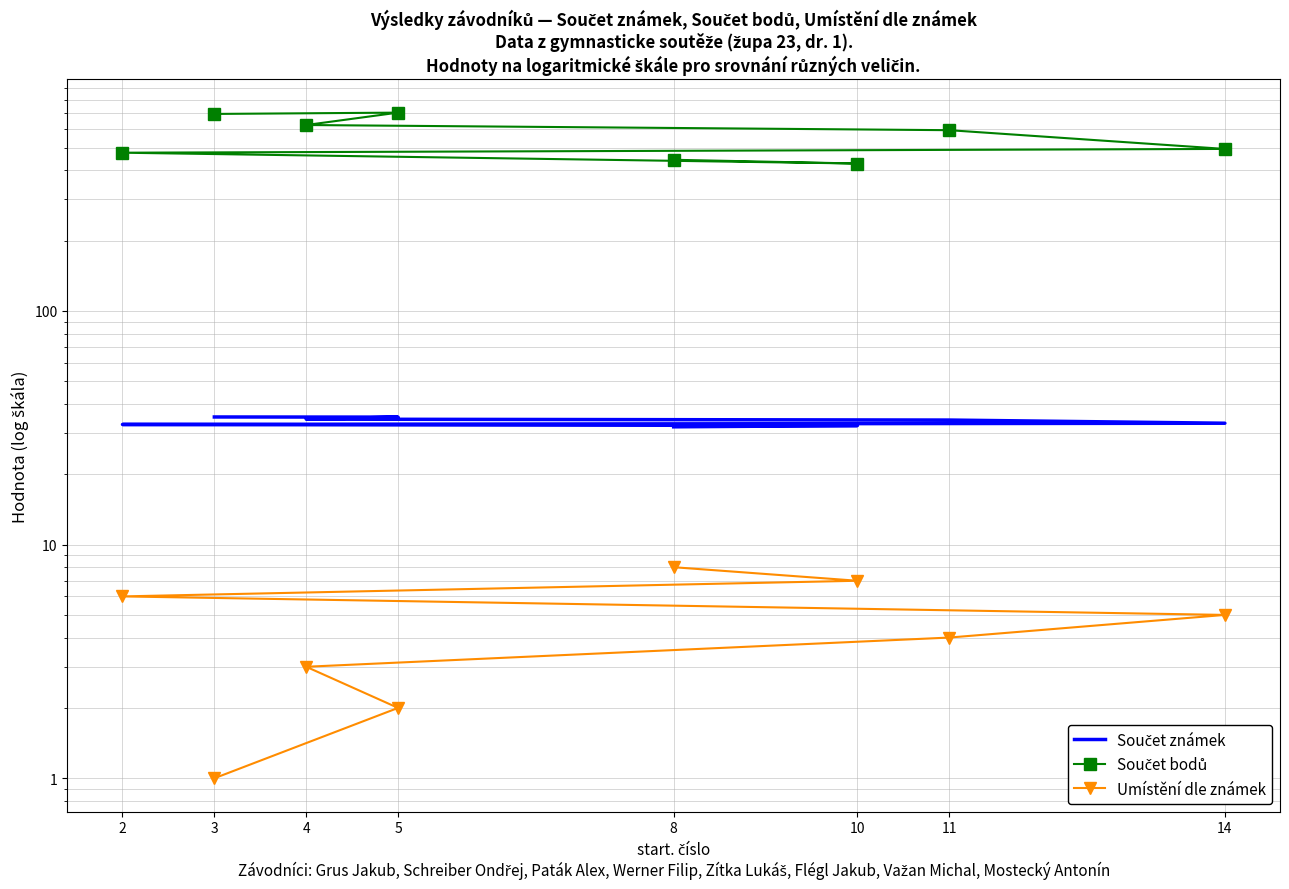

How many data points does each series have?

8